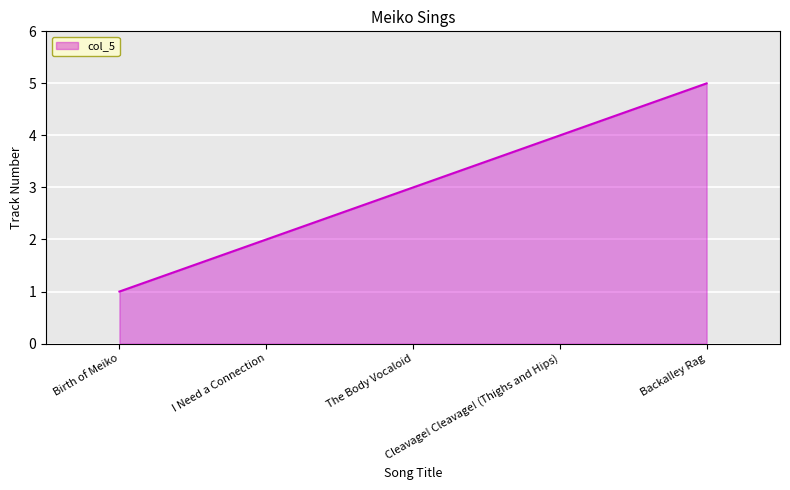

At which label is the value closest to 3?

The Body Vocaloid